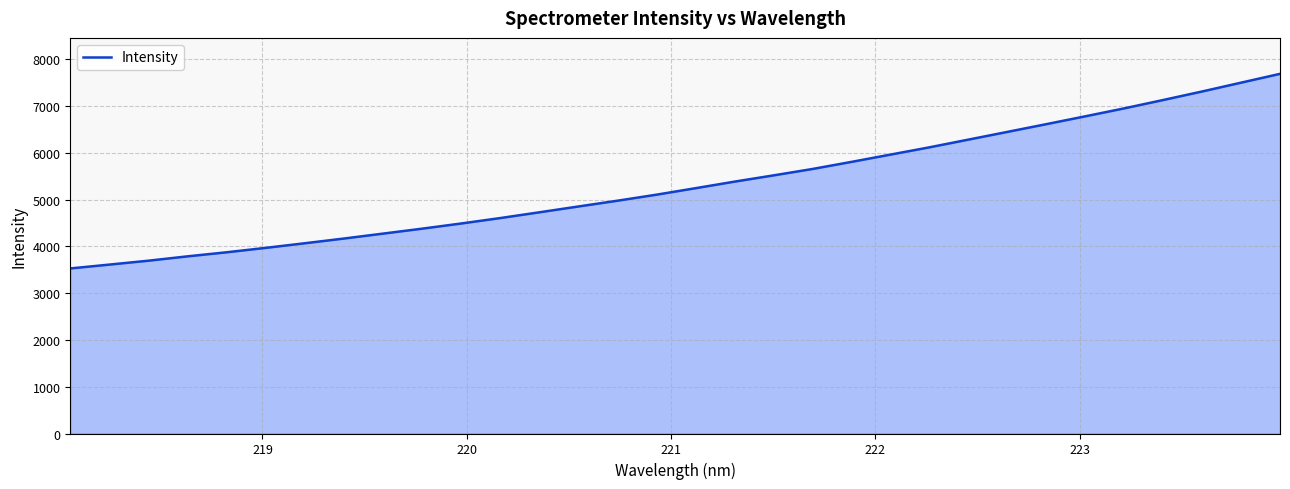

What is the smallest value displayed?

3527.6